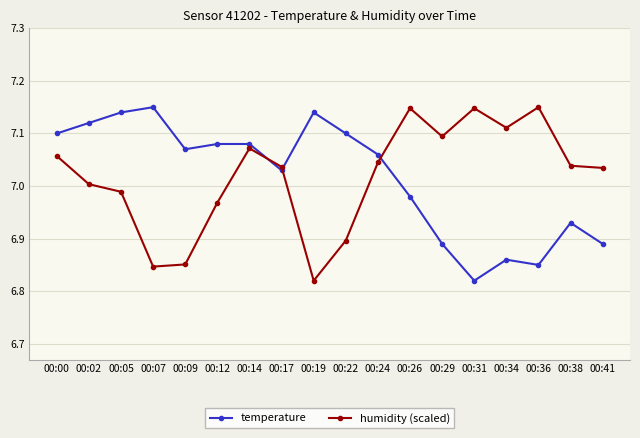

In humidity (scaled), how many points are higher than both neighbors (excluding endpoints)?

4